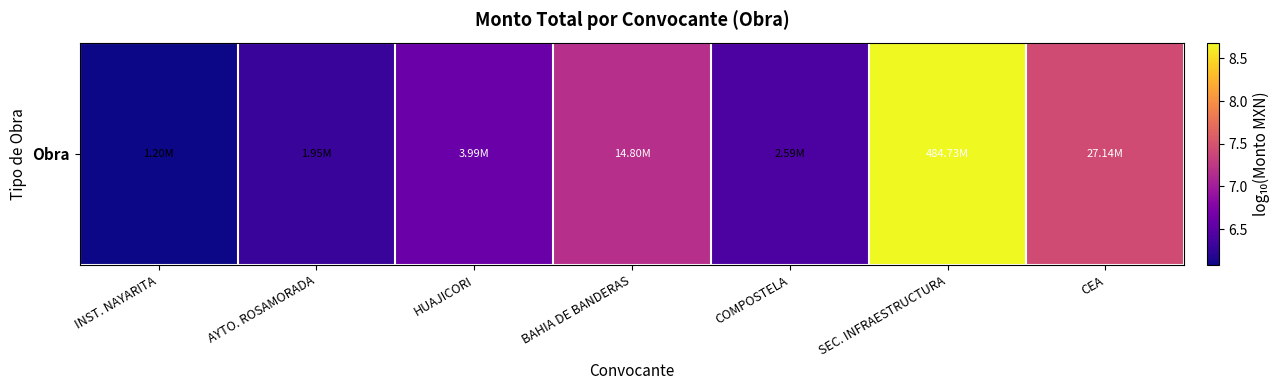

Reading left to right, list all the values displayed in this chart.

INST. NAYARITA=6.1	AYTO. ROSAMORADA=6.3	HUAJICORI=6.6	BAHIA DE BANDERAS=7.2	COMPOSTELA=6.4	SEC. INFRAESTRUCTURA=8.7	CEA=7.4